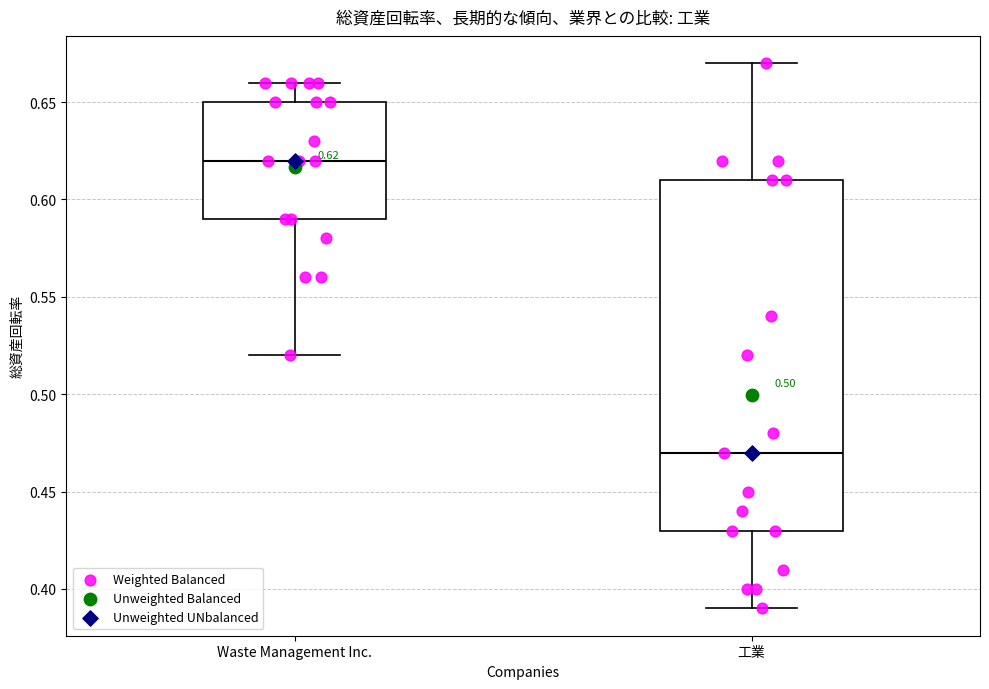

Which box's median line is the lowest?

工業